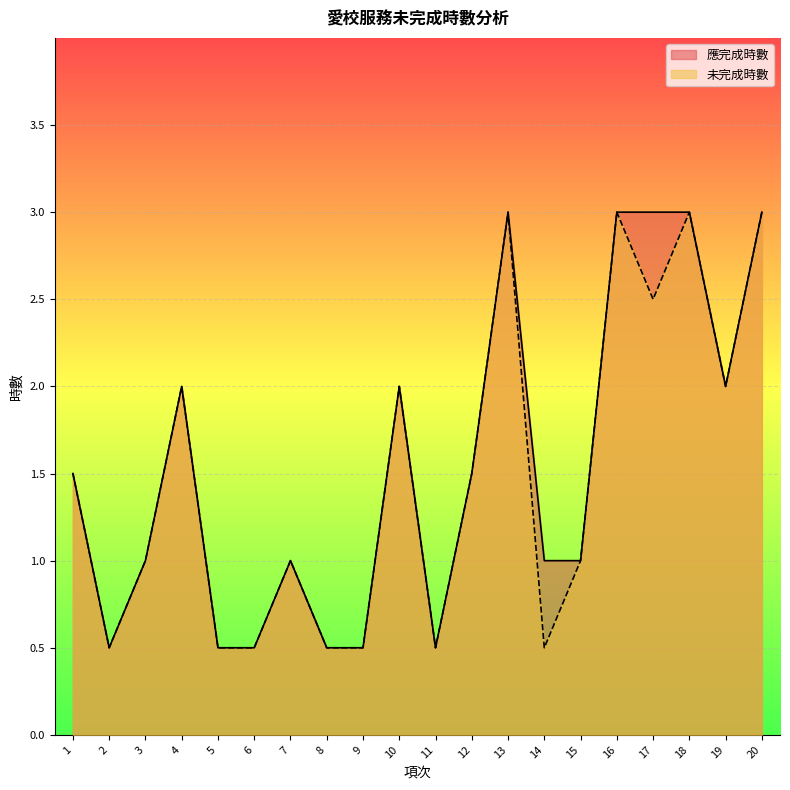

How many lines are shown in the chart?

2